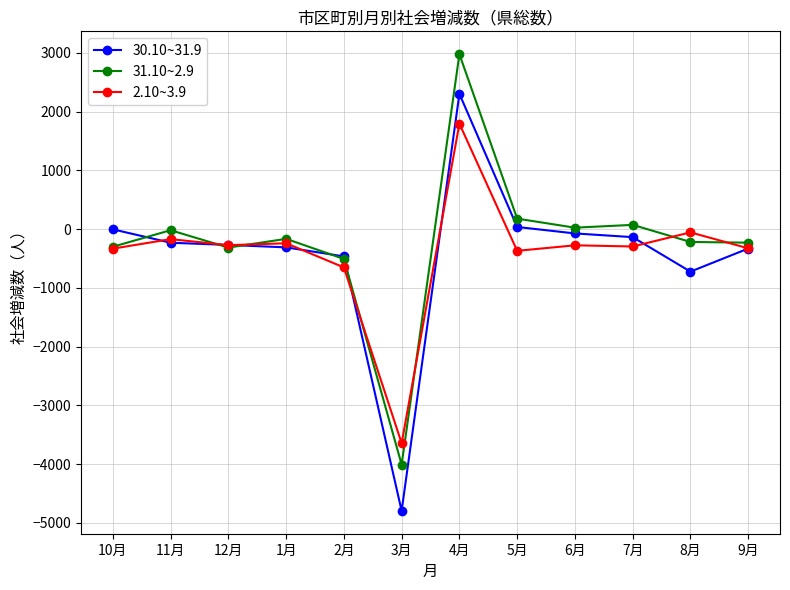

Where is the first local minimum for 31.10~2.9?

12月